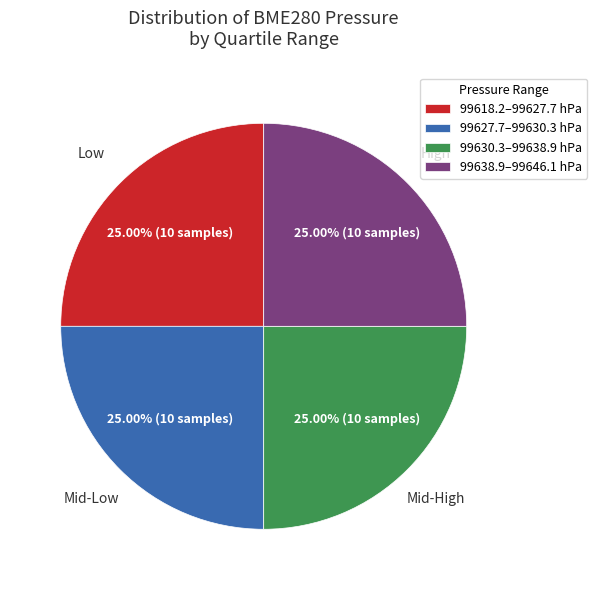

Does 99630.3–99638.9 hPa represent more than half of the total?

No